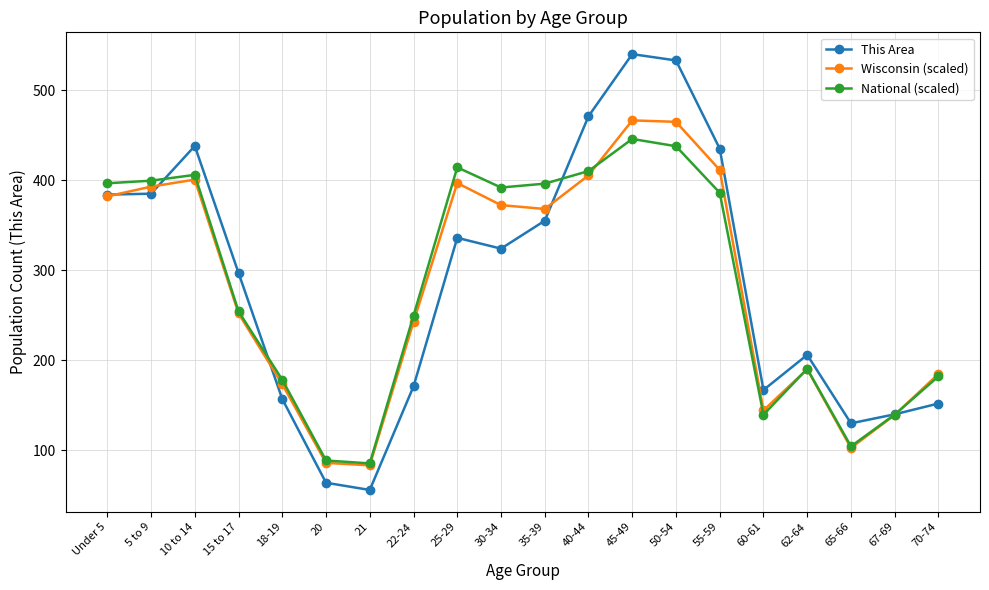

What is the label of the 17th point from the right?

15 to 17